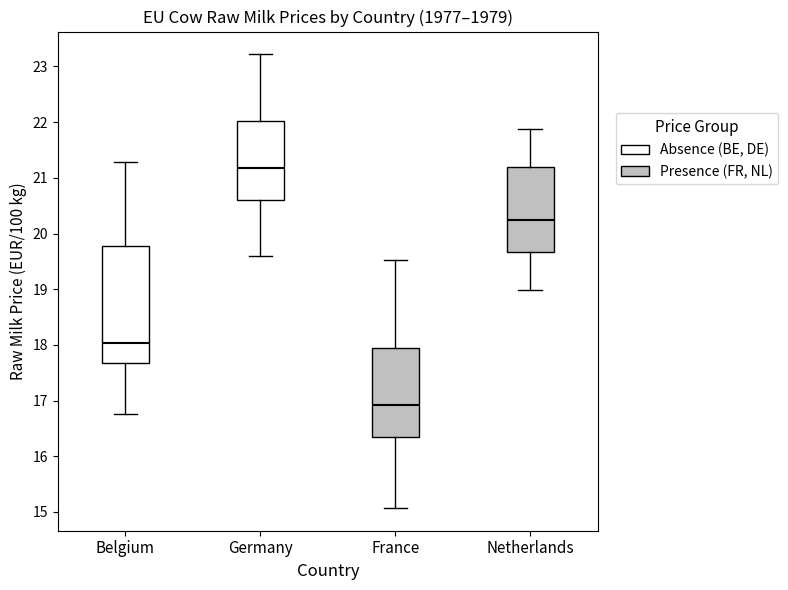

Comparing the boxes themselves (not the whiskers), which one is the tallest?

Belgium